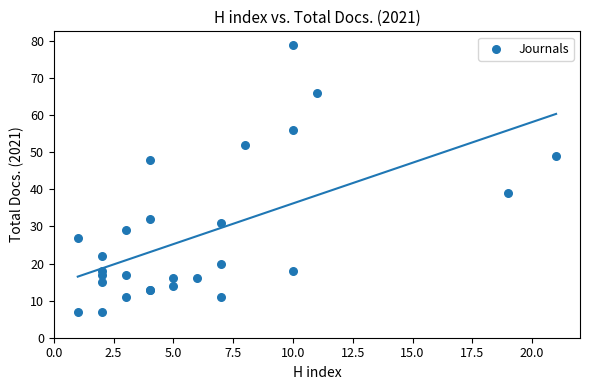

What Y value in the scatter plot is closest to 43?

39